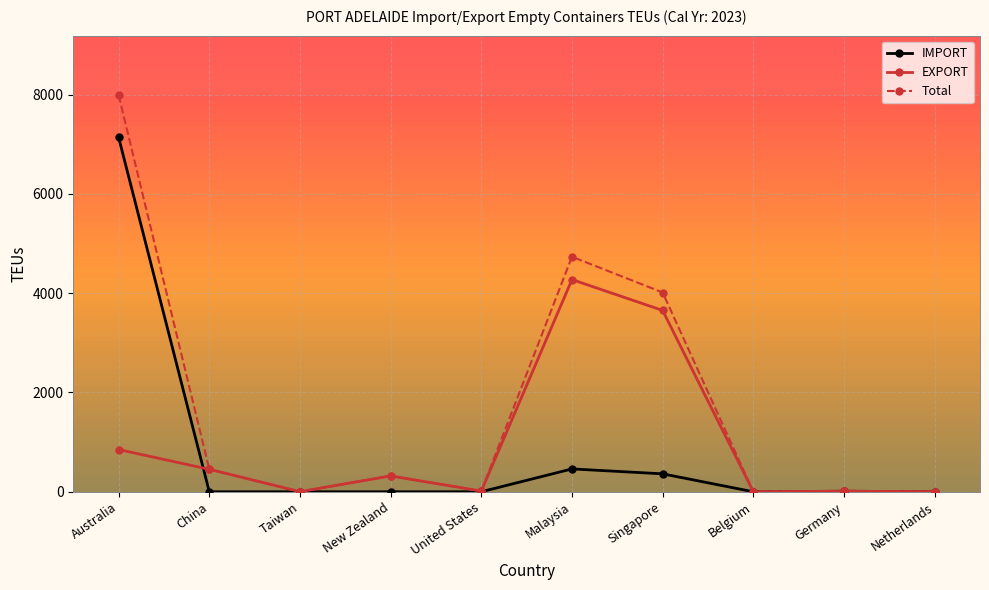

Rank the series by their maximum value, from highest to lowest.

Total, IMPORT, EXPORT